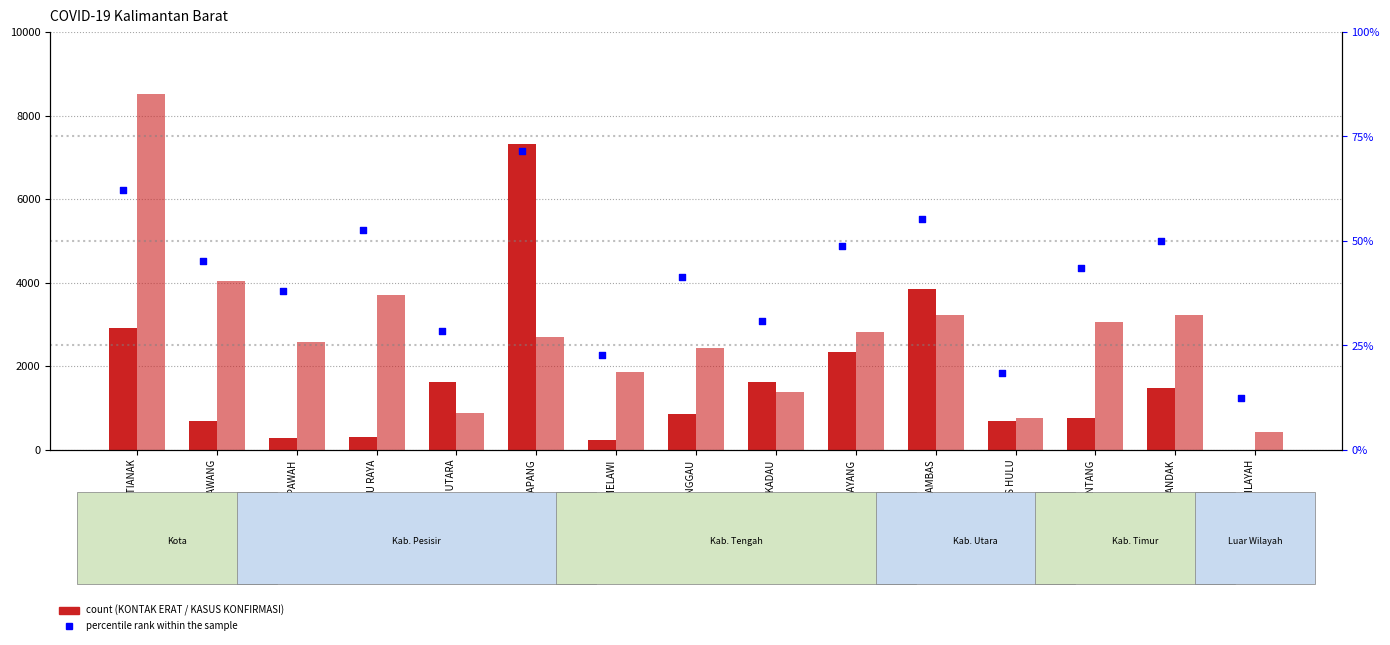

Which series has the largest Y range (max minus min)?

KASUS KONFIRMASI